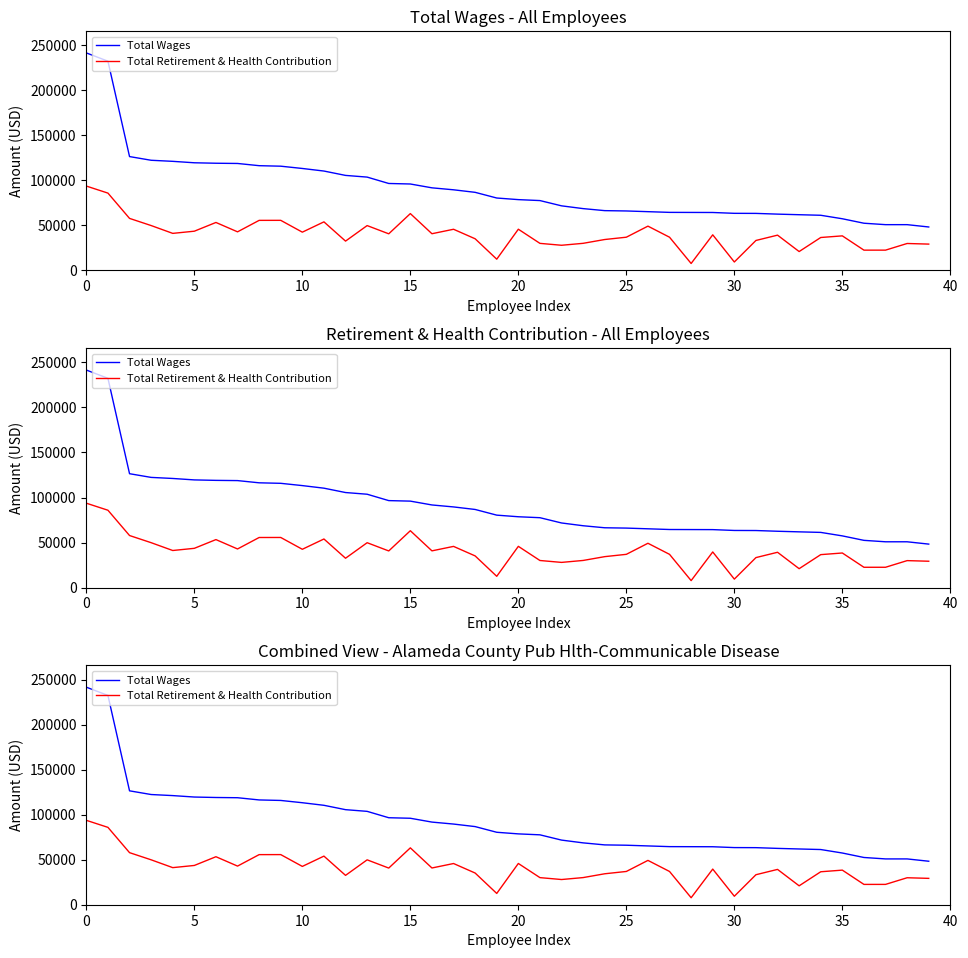

Which category has the lowest value across all series?

28